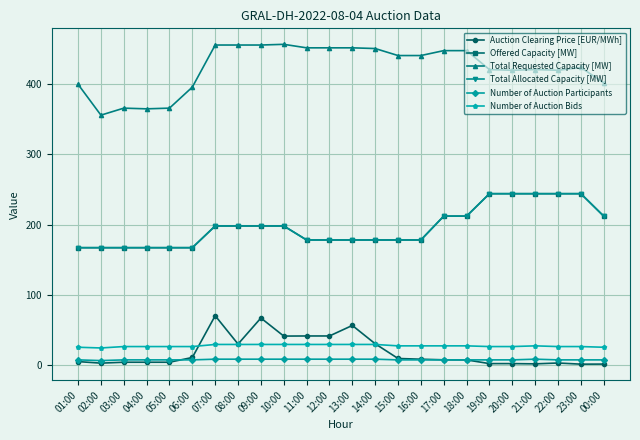

True or false: Number of Auction Participants has more than 1 interior local peaks.

False